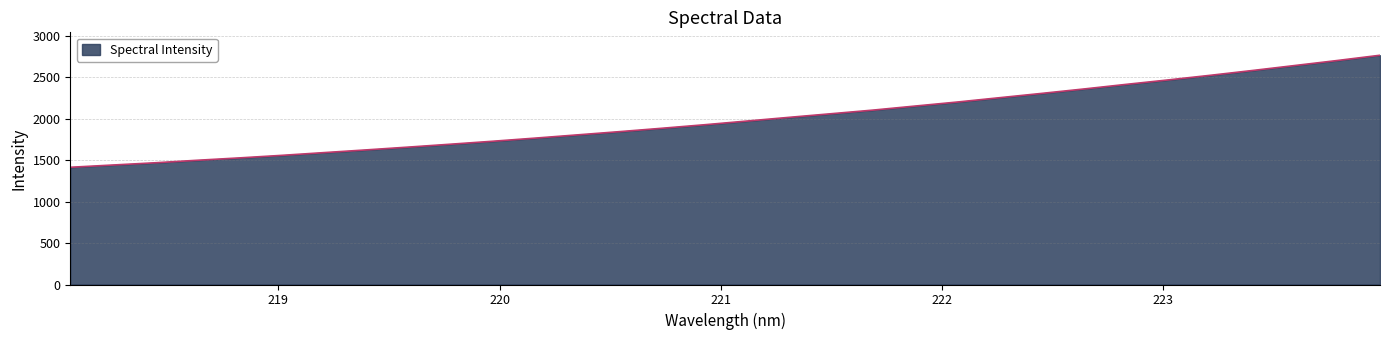

Does the chart display data point markers on the line(s)?

No